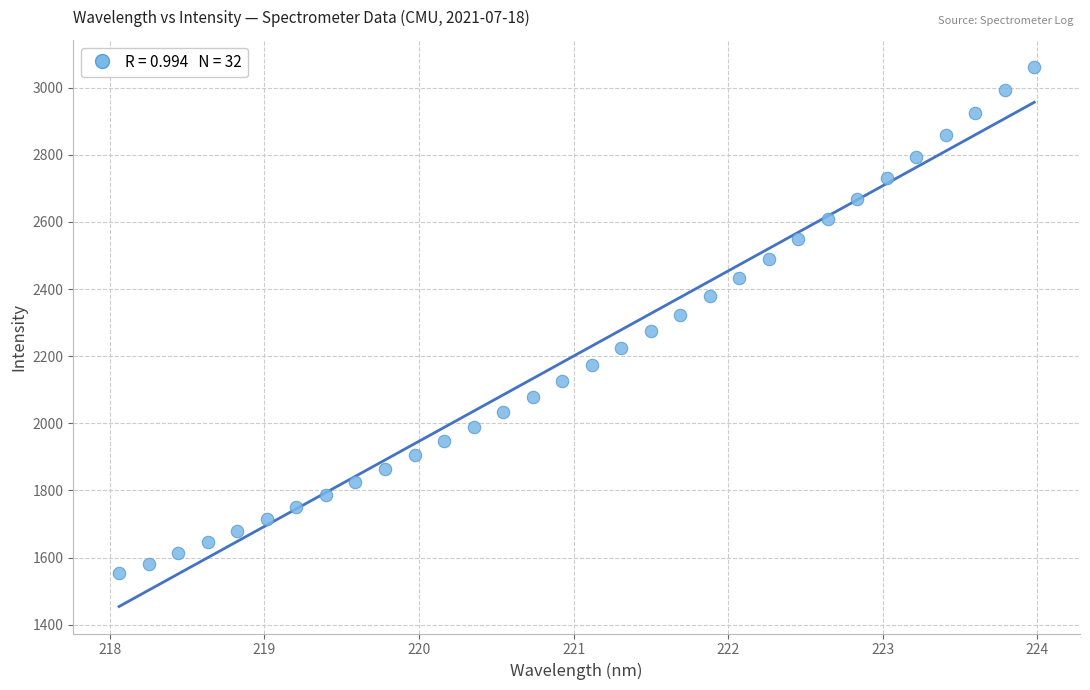

What is the range of X values (max minus min)?

5.9